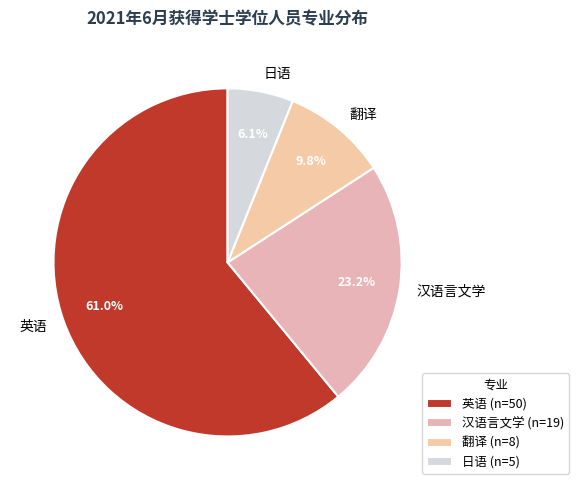

Which slice represents more than half of the pie?

英语